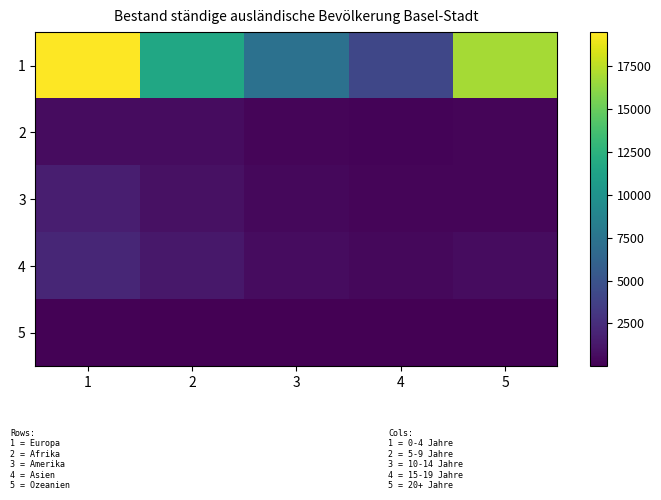

At how many categories does at least one series exceed 9800?

3